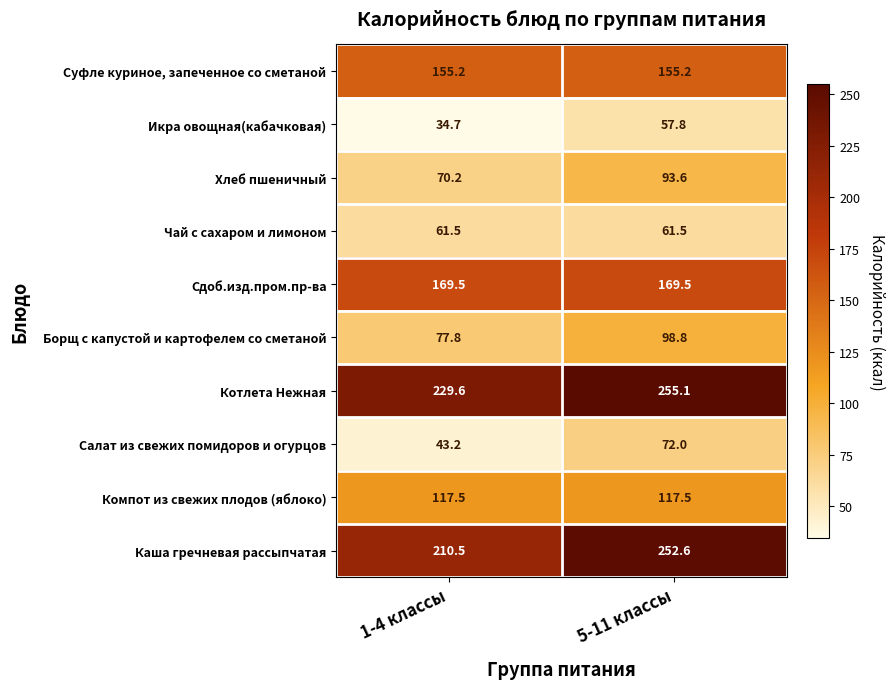

What is the smallest value displayed?

34.7